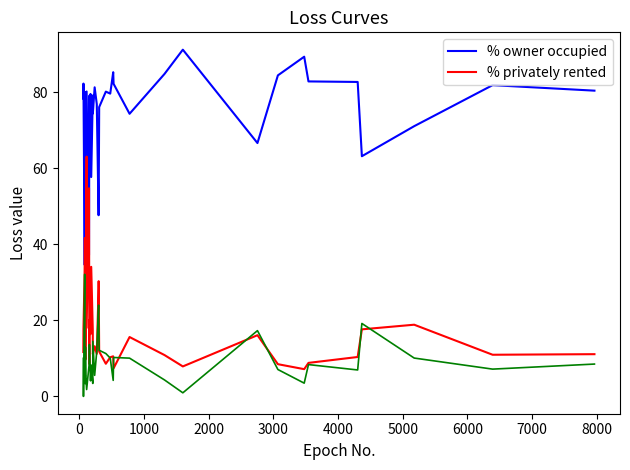

Is the value of % public rented at 11 greater than the value of % privately rented at 26?

No